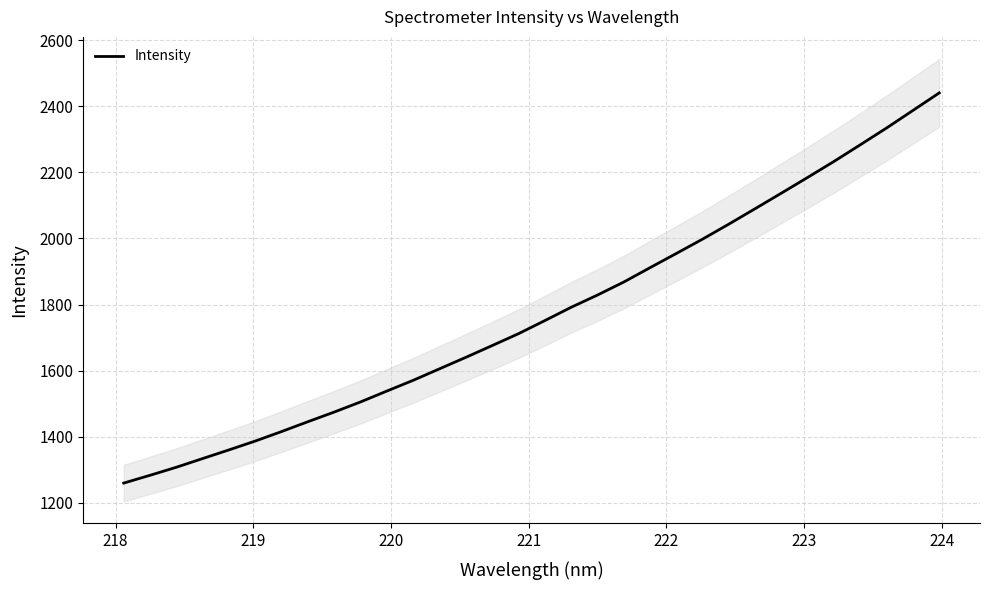

What is the minimum value for Intensity?

1259.5